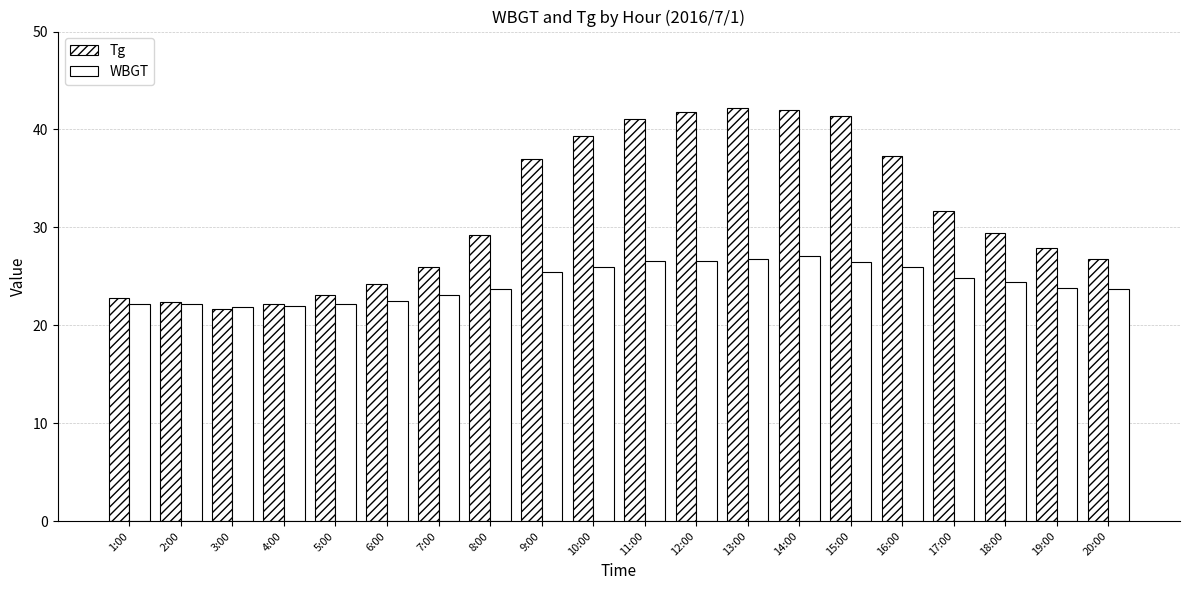

Are the bars horizontal?

No